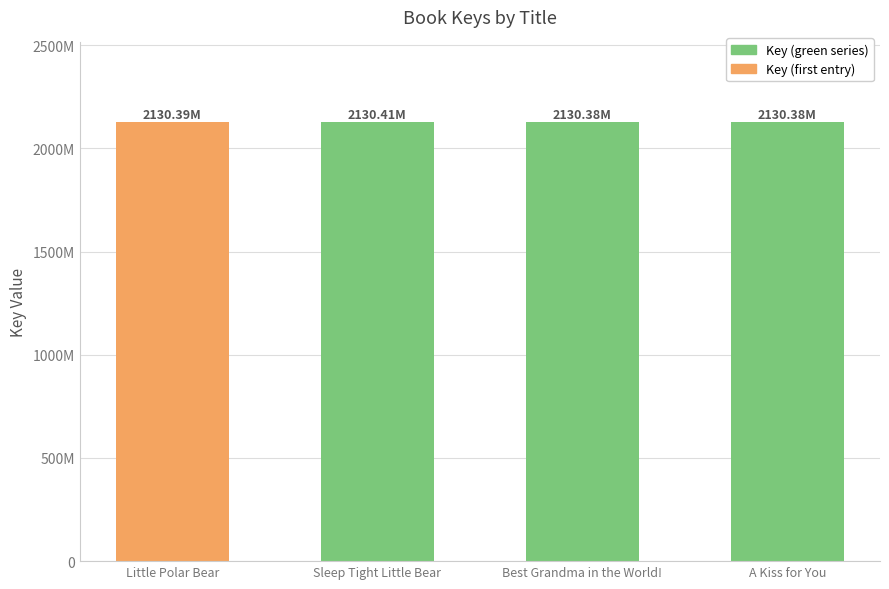

What is the change in value from Little Polar Bear to Best Grandma in the World!?

-10796